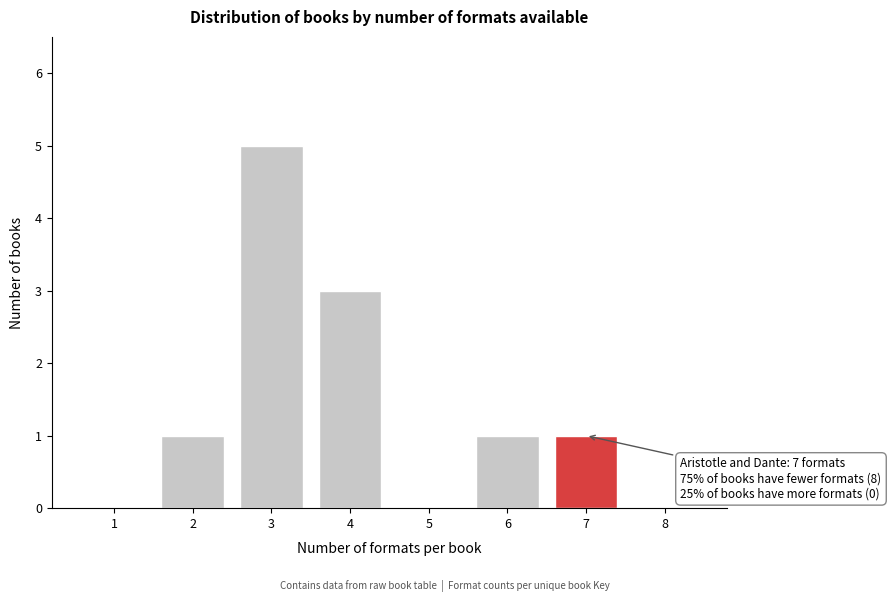

Reading left to right, transcribe all the data shown in this chart.

1=0	2=1	3=5	4=3	5=0	6=1	7=1	8=0